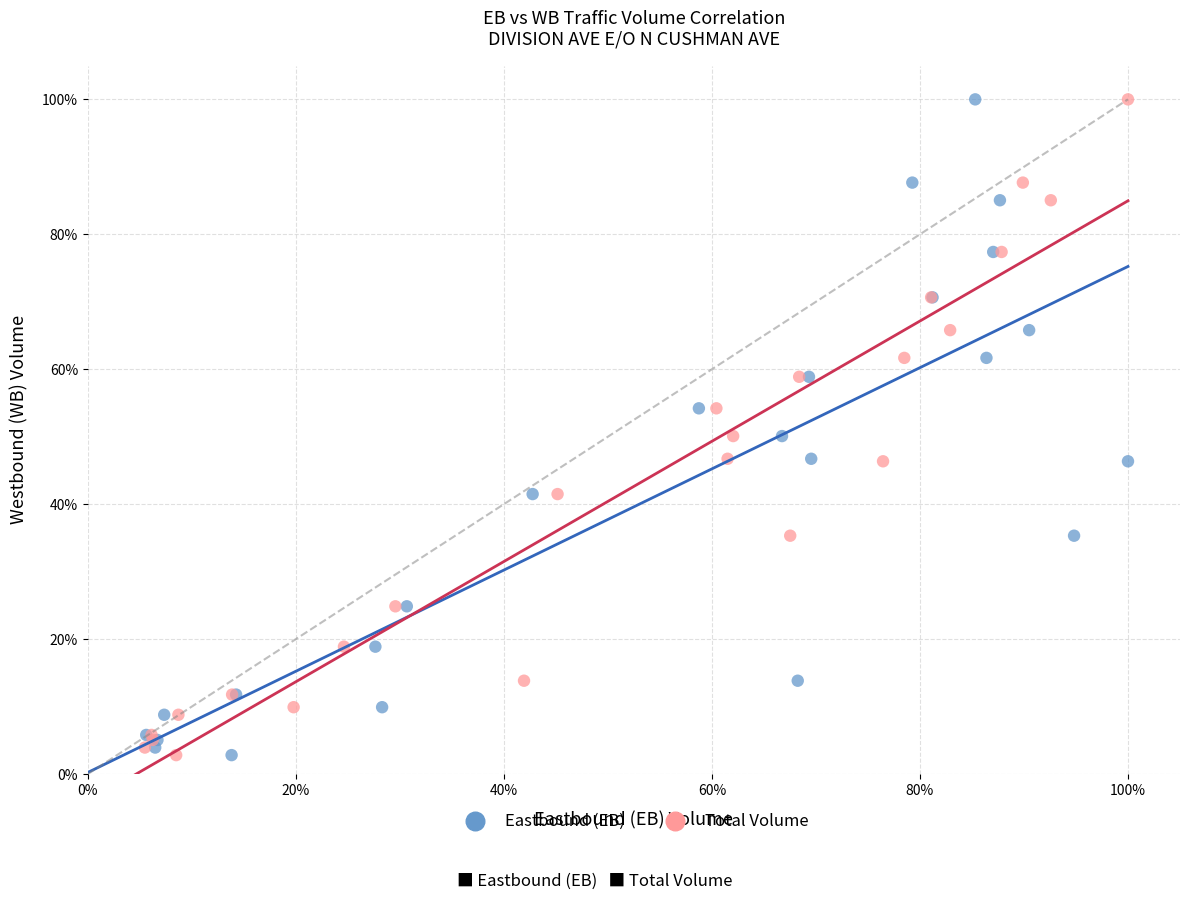

What are all the series names shown in the legend?

Eastbound (EB), Total Volume